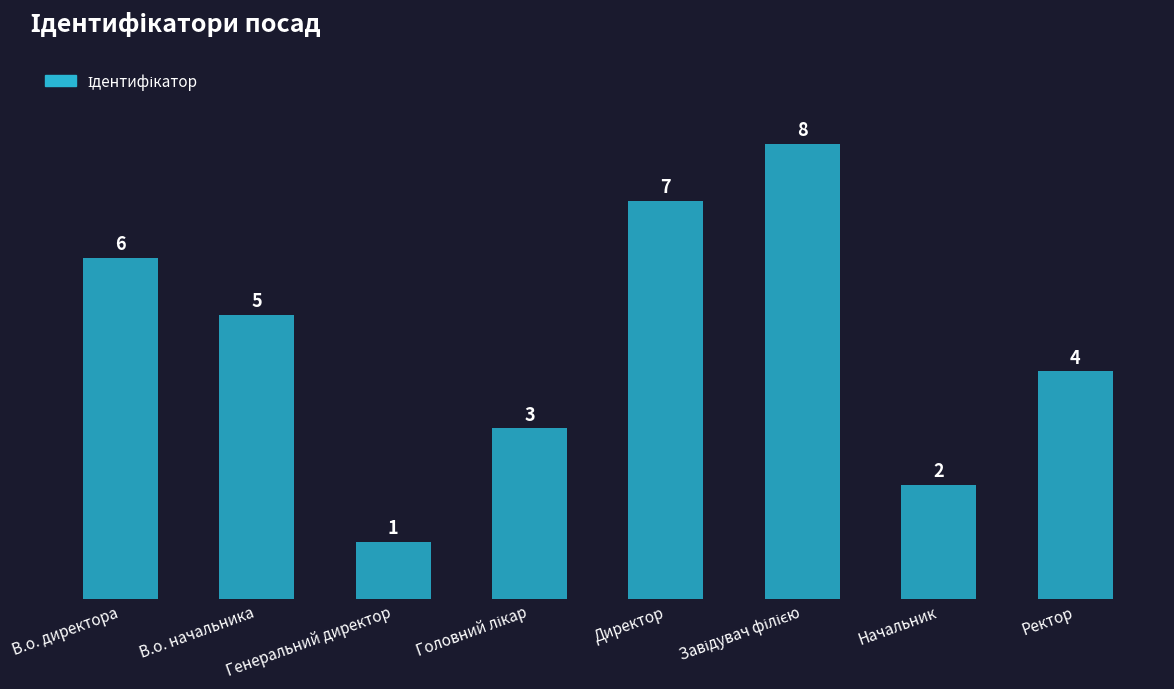

What is the smallest value displayed?

1